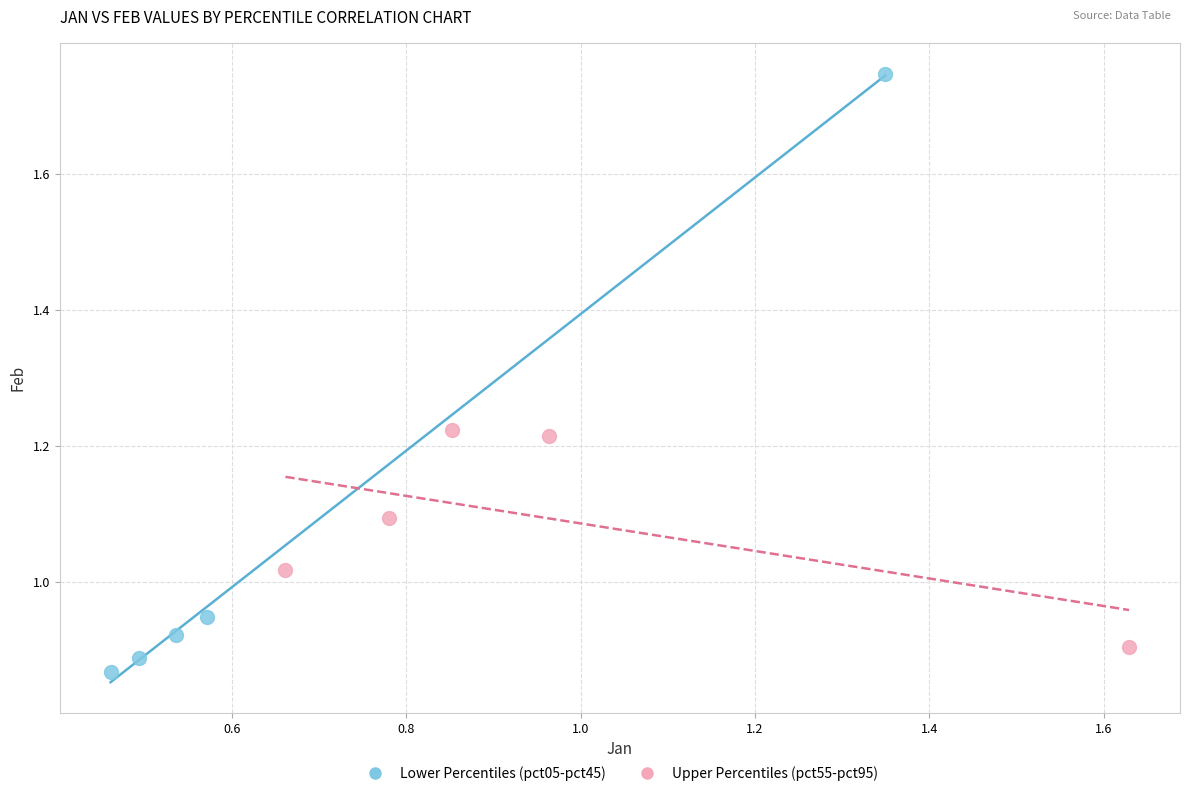

Which series contains the highest Y value?

Lower Percentiles (pct05-pct45)